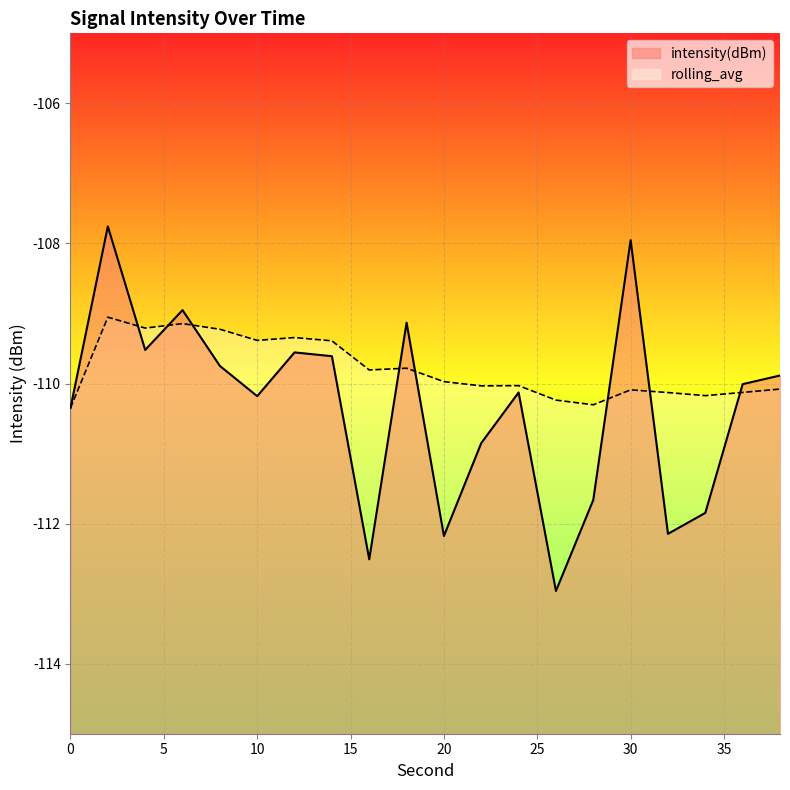

True or false: rolling_avg has a value of -110.3 at 0.

True